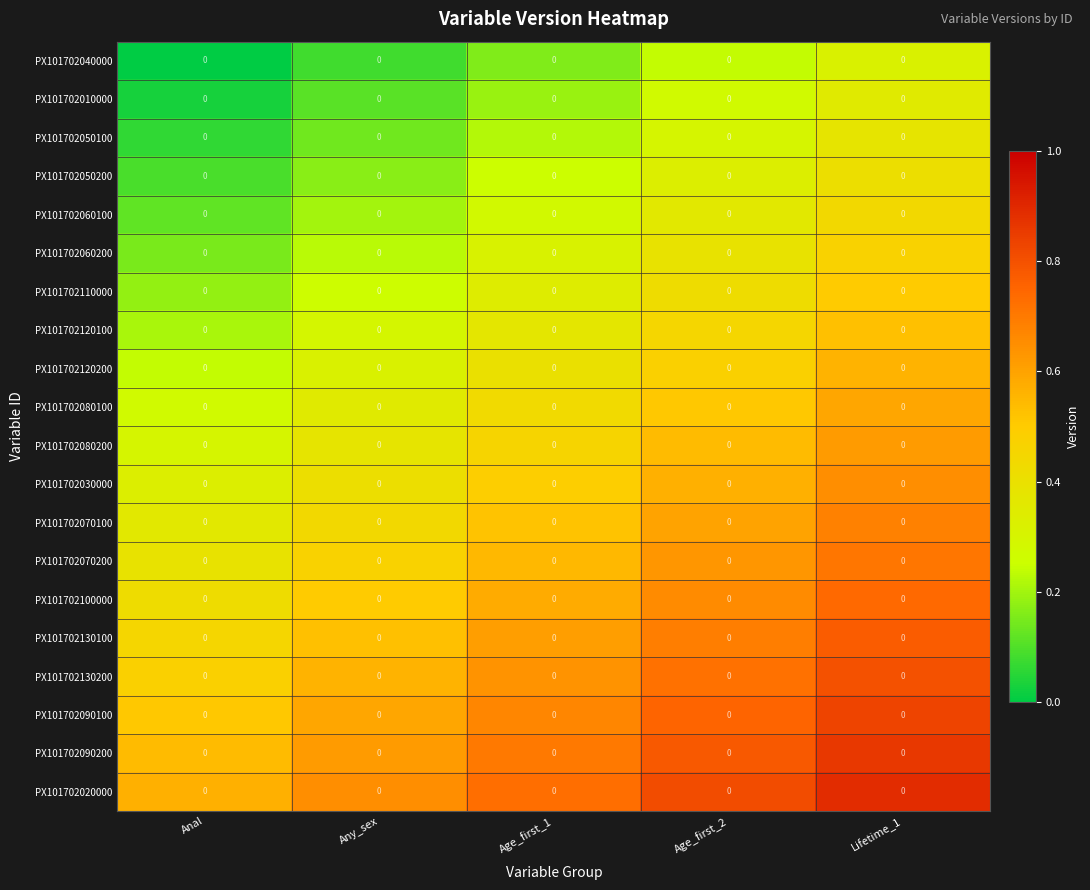

List the series in order of their peak value, lowest first.

PX101702040000, PX101702010000, PX101702050100, PX101702050200, PX101702060100, PX101702060200, PX101702110000, PX101702120100, PX101702120200, PX101702080100, PX101702080200, PX101702030000, PX101702070100, PX101702070200, PX101702100000, PX101702130100, PX101702130200, PX101702090100, PX101702090200, PX101702020000